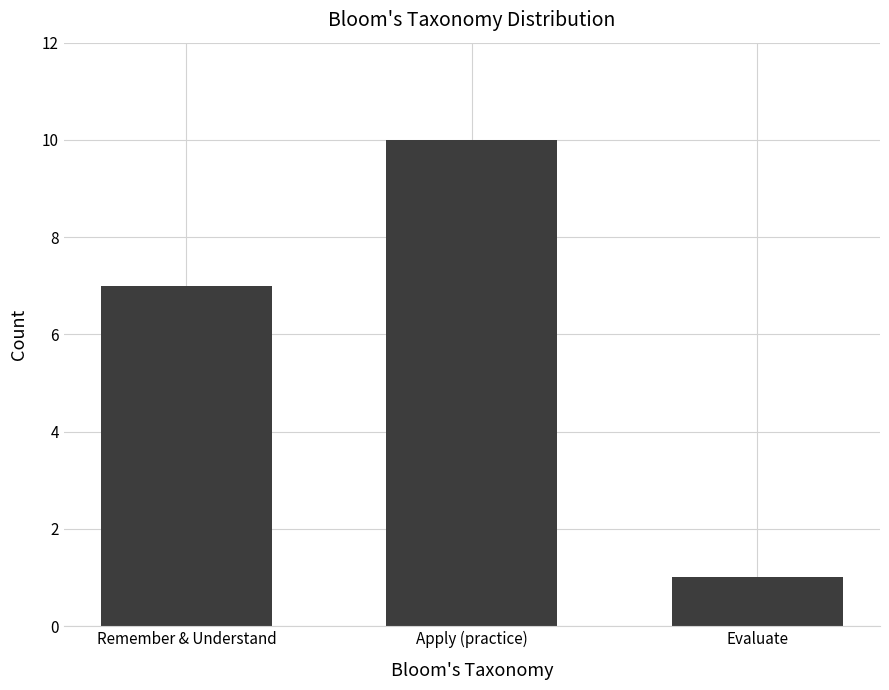

How many values are below 7?

1